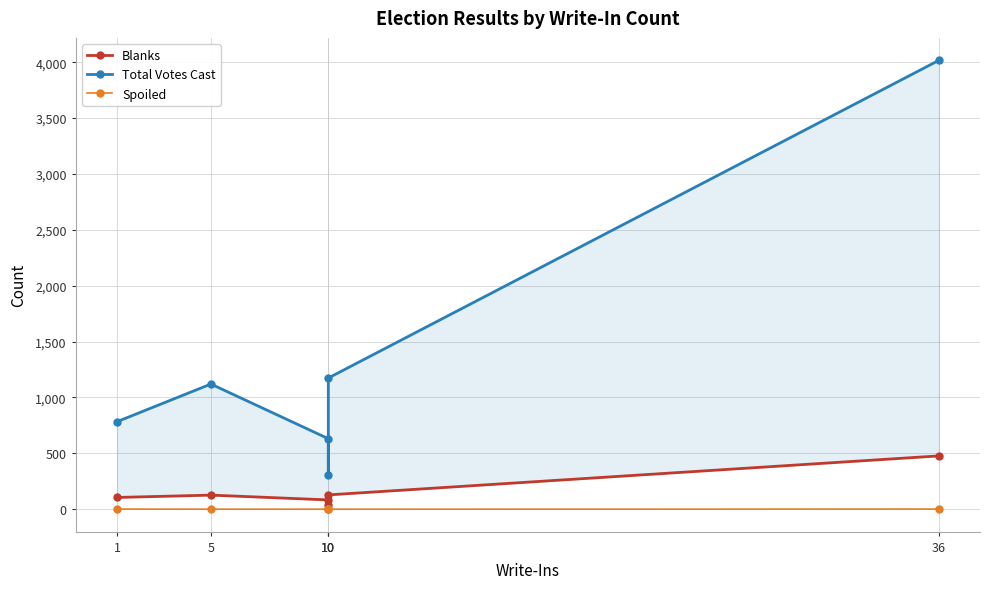

Reading left to right, extract all data points from this chart.

Blanks: 1=105	5=126	10=83	10=35	10=128	36=477
Total Votes Cast: 1=783	5=1120	10=631	10=309	10=1174	36=4017
Spoiled: 1=1	5=0	10=0	10=0	10=0	36=1